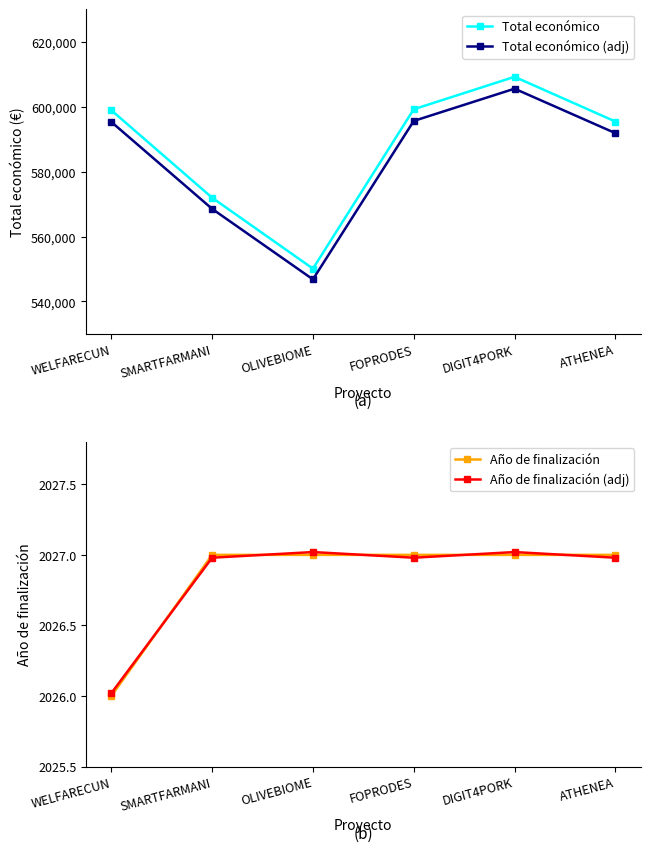

True or false: Total económico (adj) has a value of 591863.4 at ATHENEA.

True